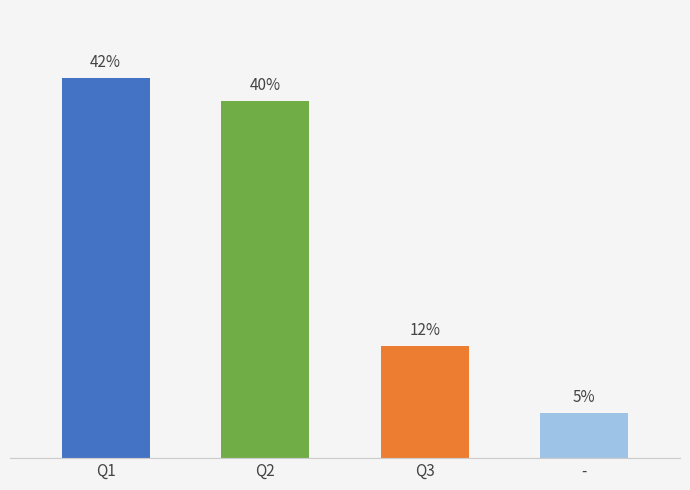

At which label is the value closest to 23?

Q3